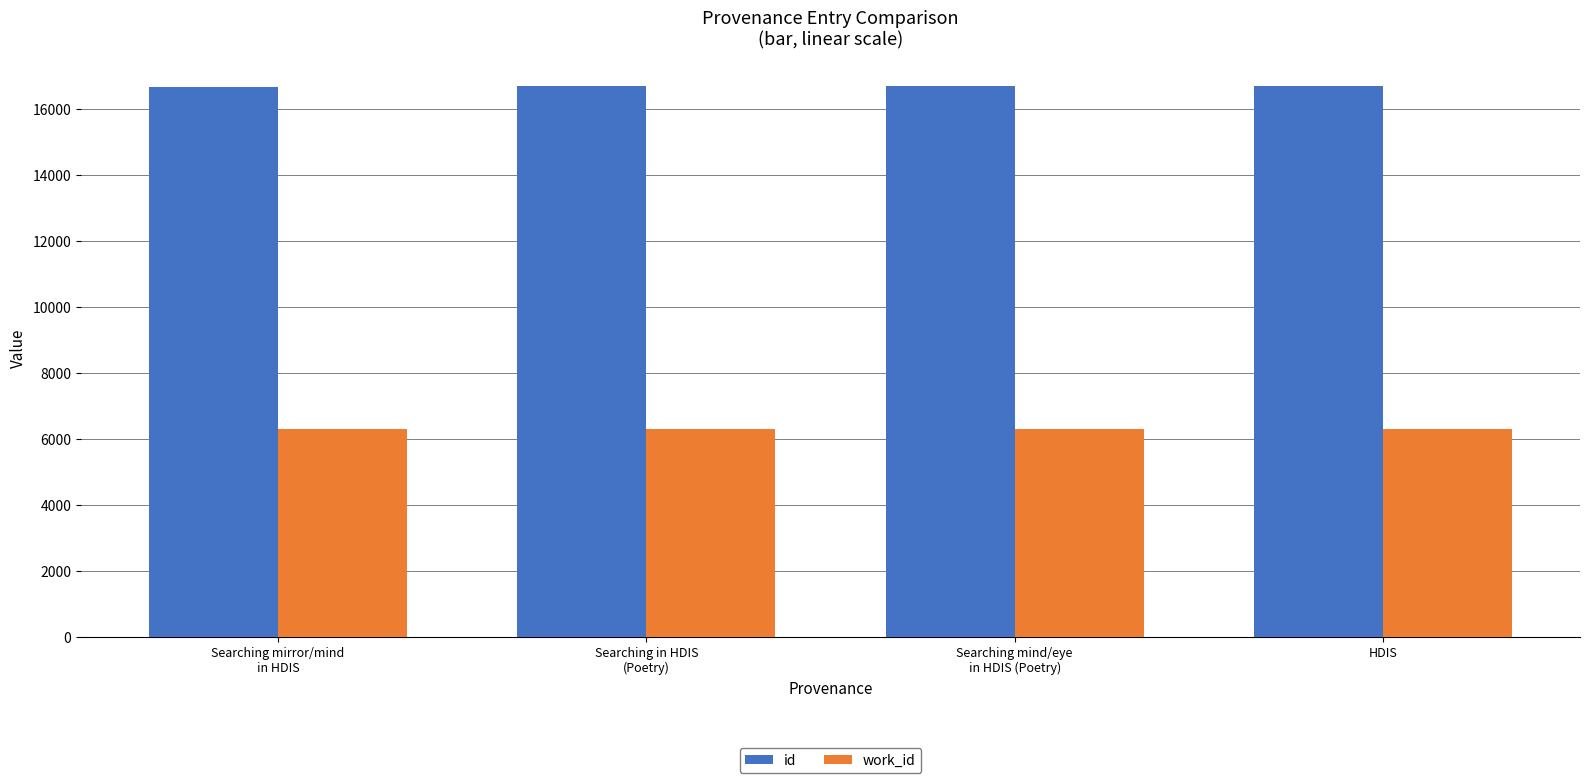

What is the value of the work_id bar at the 3rd from the left?

6307